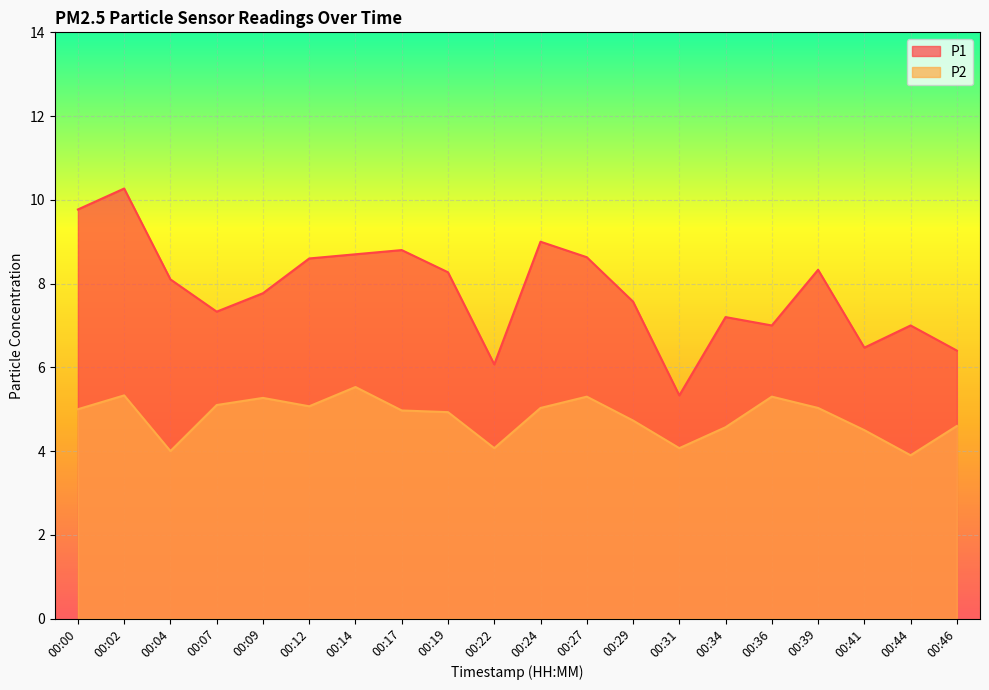

What is the sum of all P1 values?

156.6